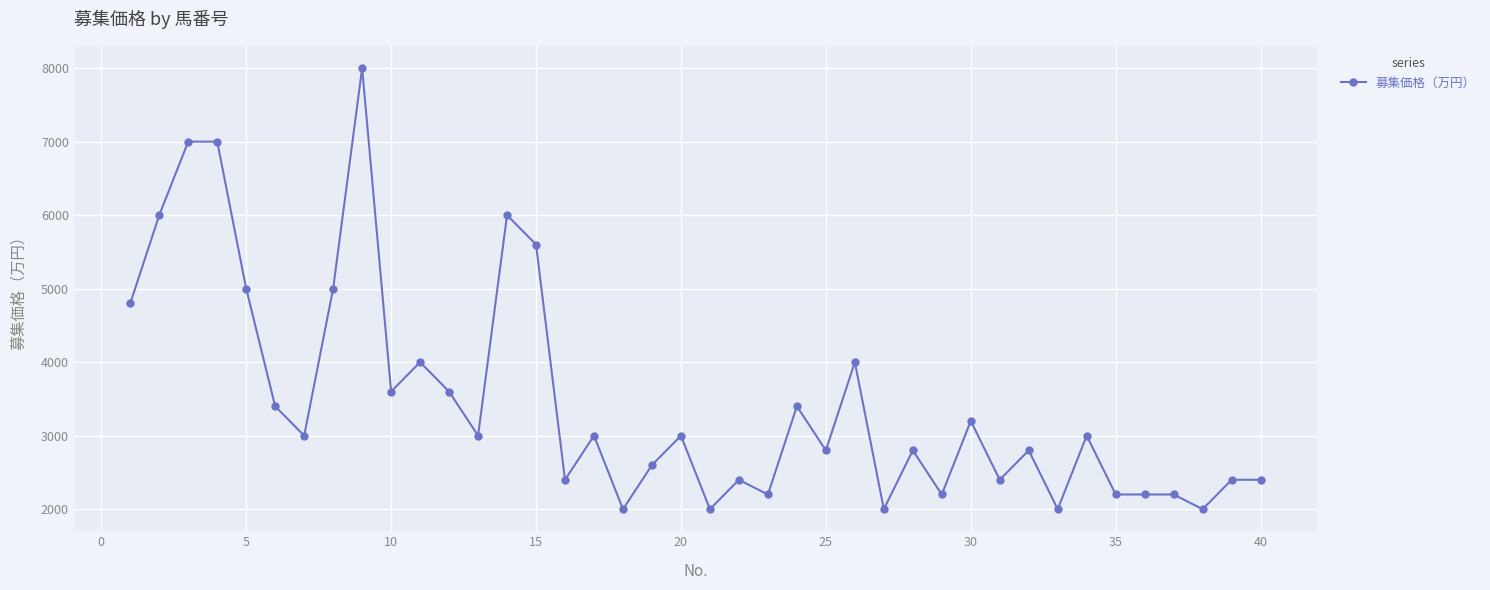

True or false: the data has more than 2 interior local peaks.

True